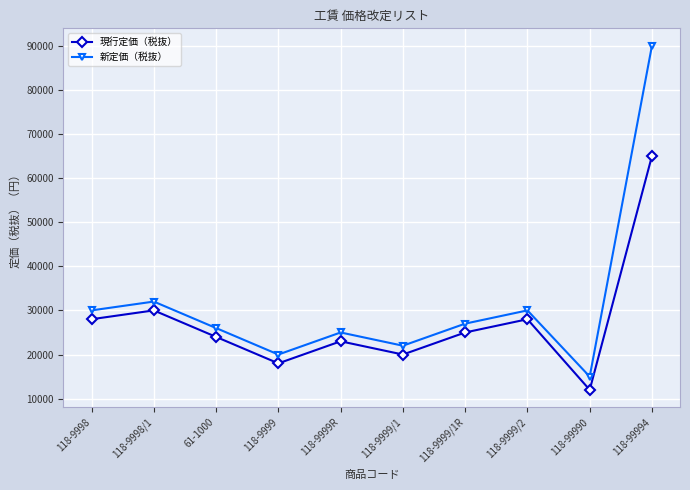

Which series has the widest spread of values?

新定価（税抜）